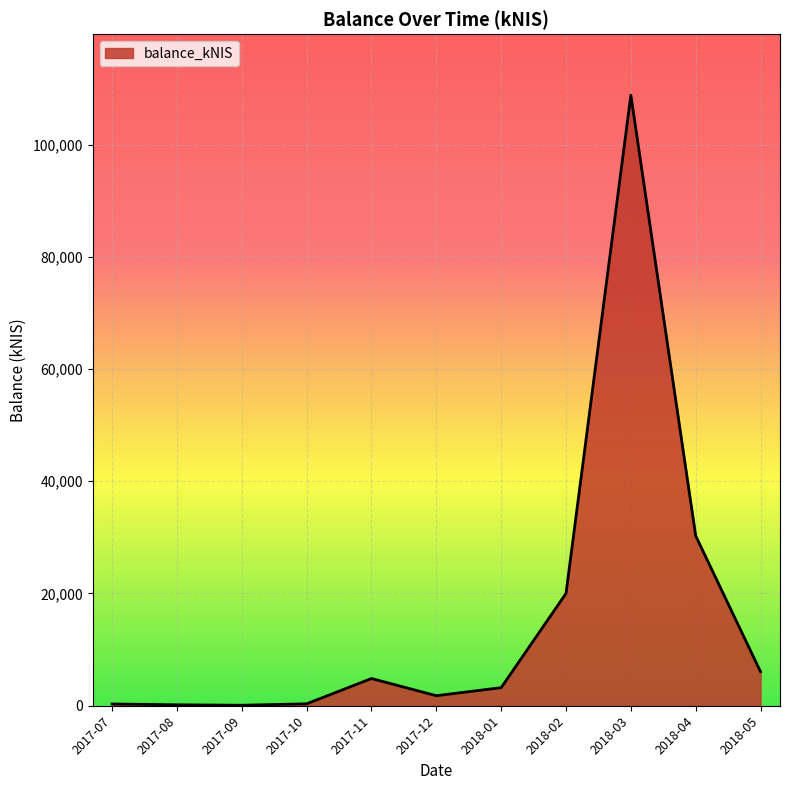

Is it true that the value at 2017-07 is 310.6?

True